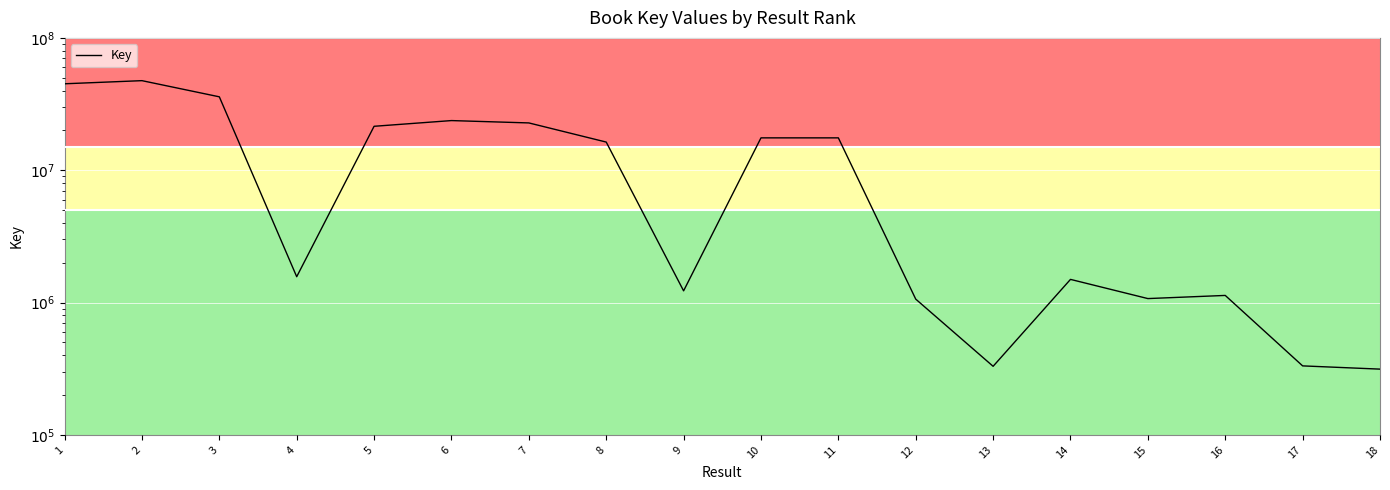

Which has a higher value, 11 or 3?

3